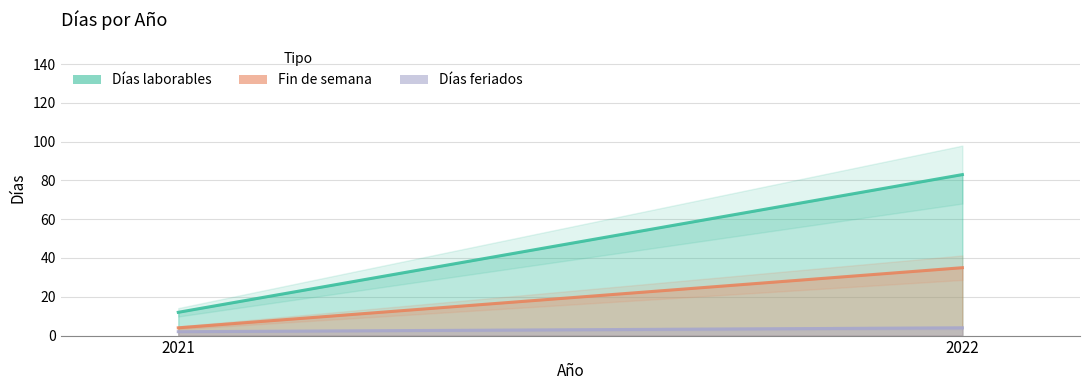

At which label is Días feriados closest to 3?

2021